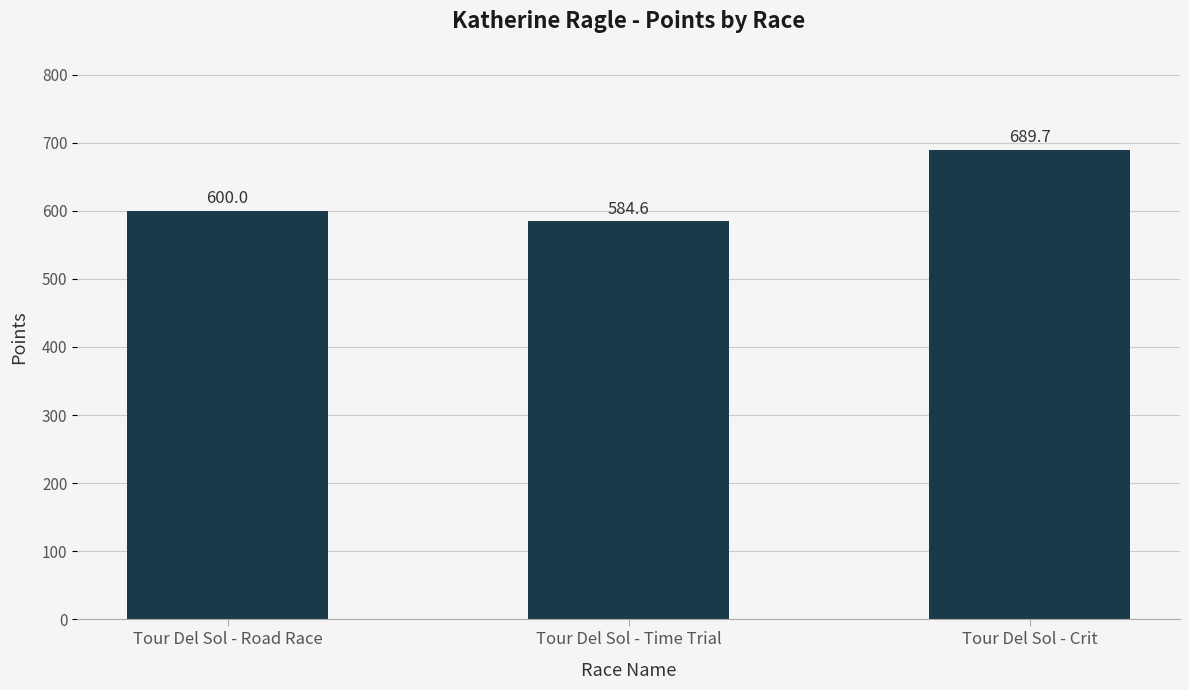

At which label is the value closest to 637?

Tour Del Sol - Road Race